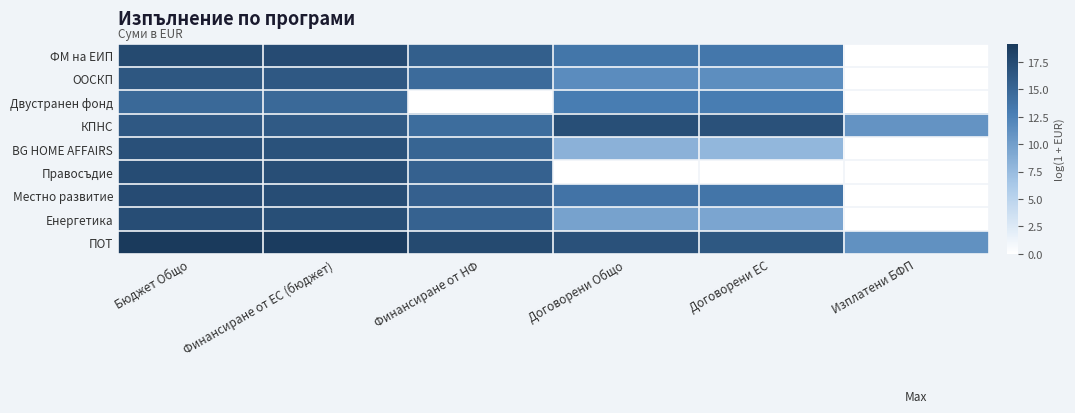

What is the spread (max minus min) of values at Договорени ЕС?

16.9